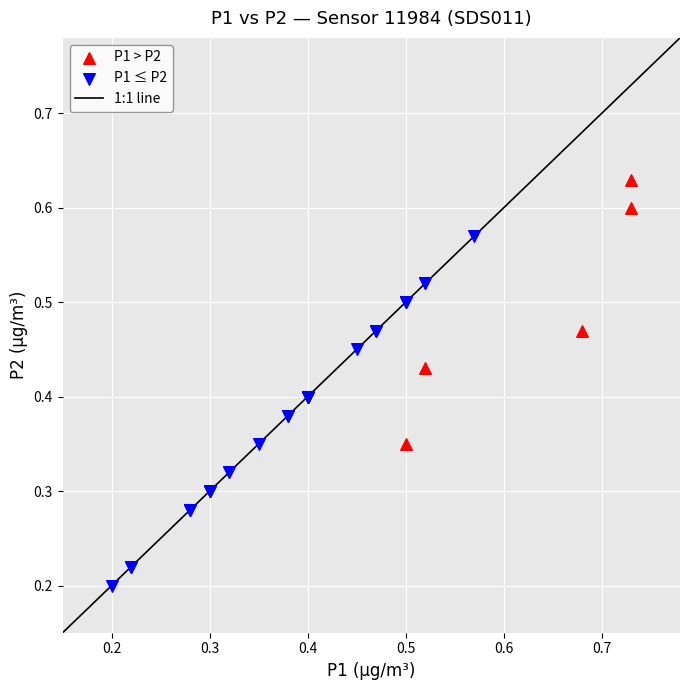

Which series contains the lowest Y value?

P1 ≤ P2